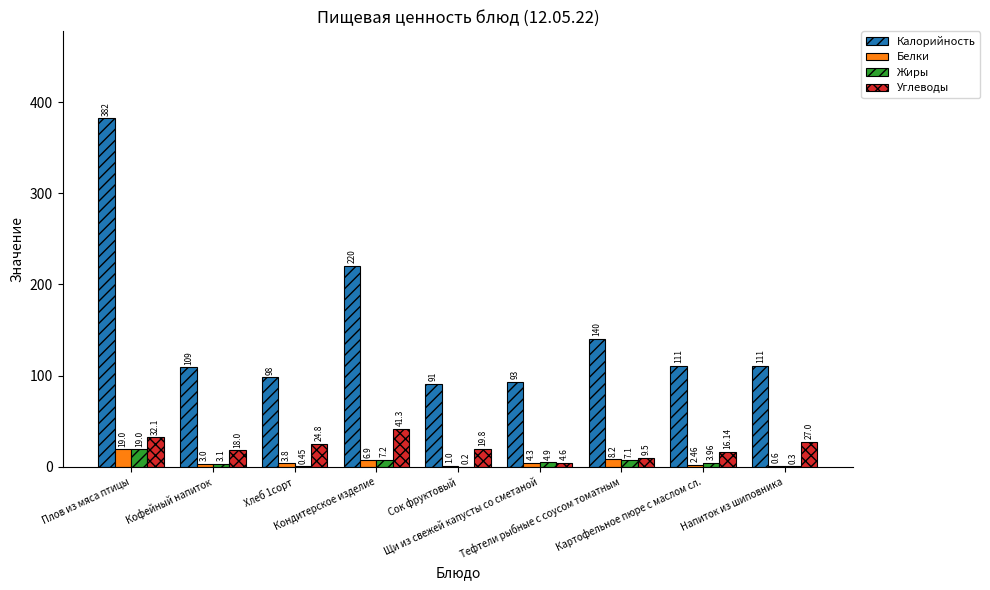

Which series changed the most between Кофейный напиток and Хлеб 1сорт?

Калорийность